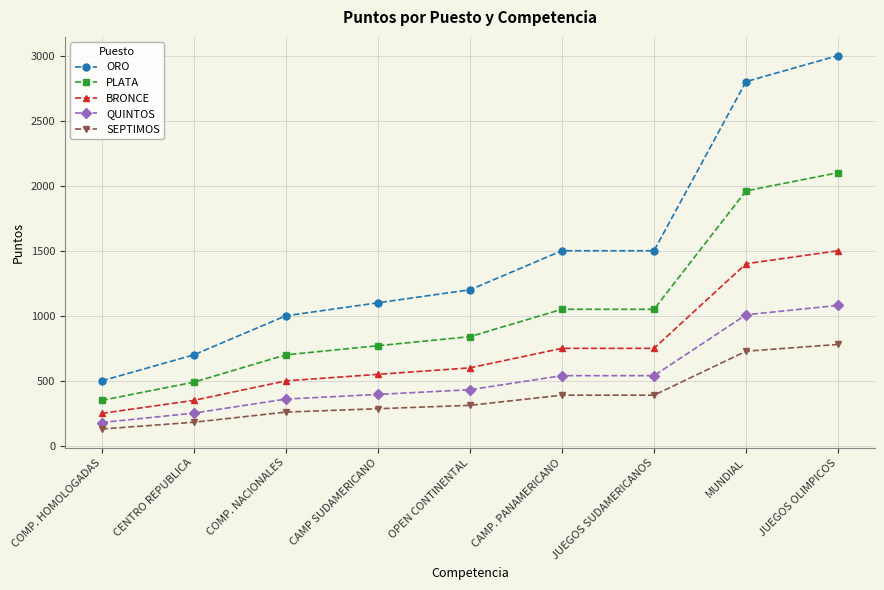

What is the label of the 2nd point from the left?

CENTRO REPUBLICA